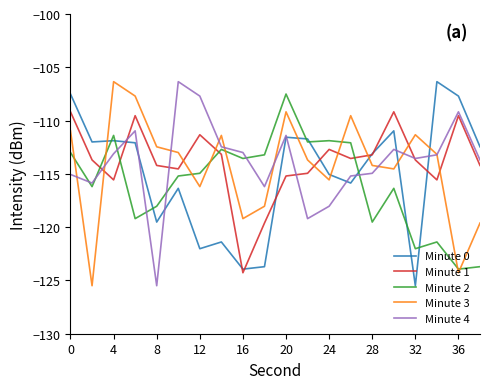

True or false: Minute 1 and Minute 3 cross at least once.

True